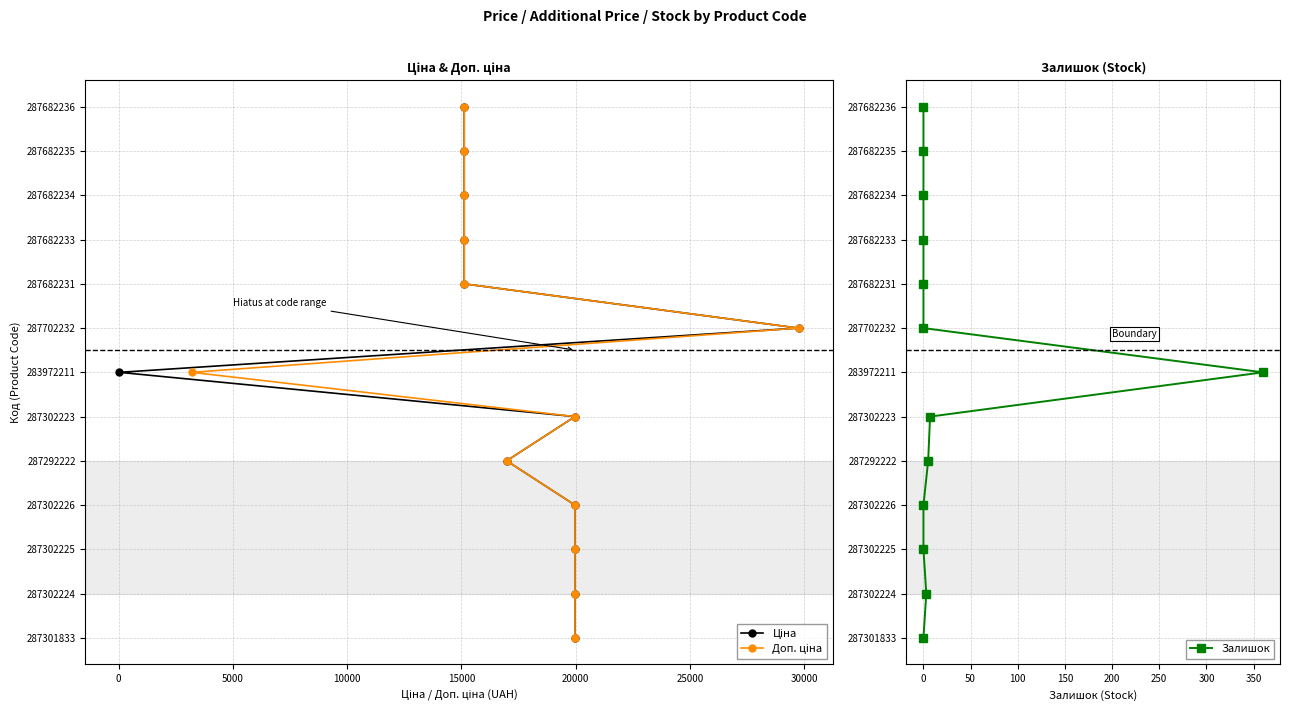

What are all the series names shown in the legend?

Ціна, Доп. ціна, Залишок